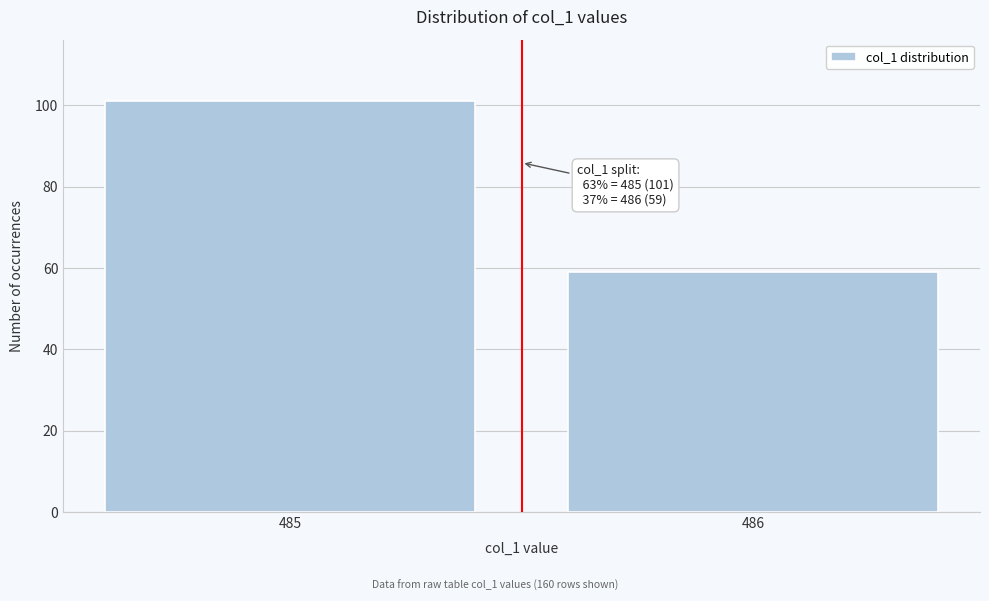

Reading left to right, extract all data points from this chart.

101	59